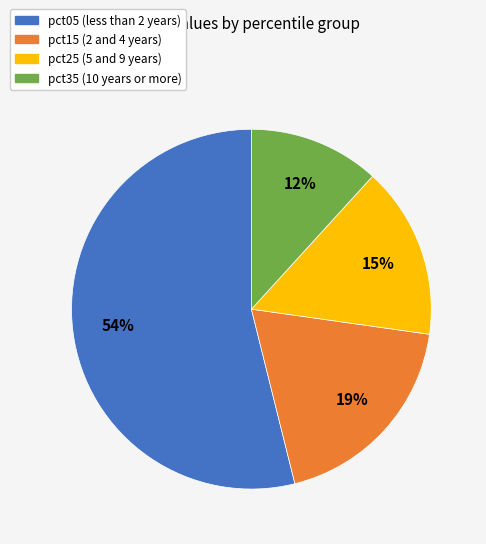

To the nearest percent, what is the average slice percentage?

25%